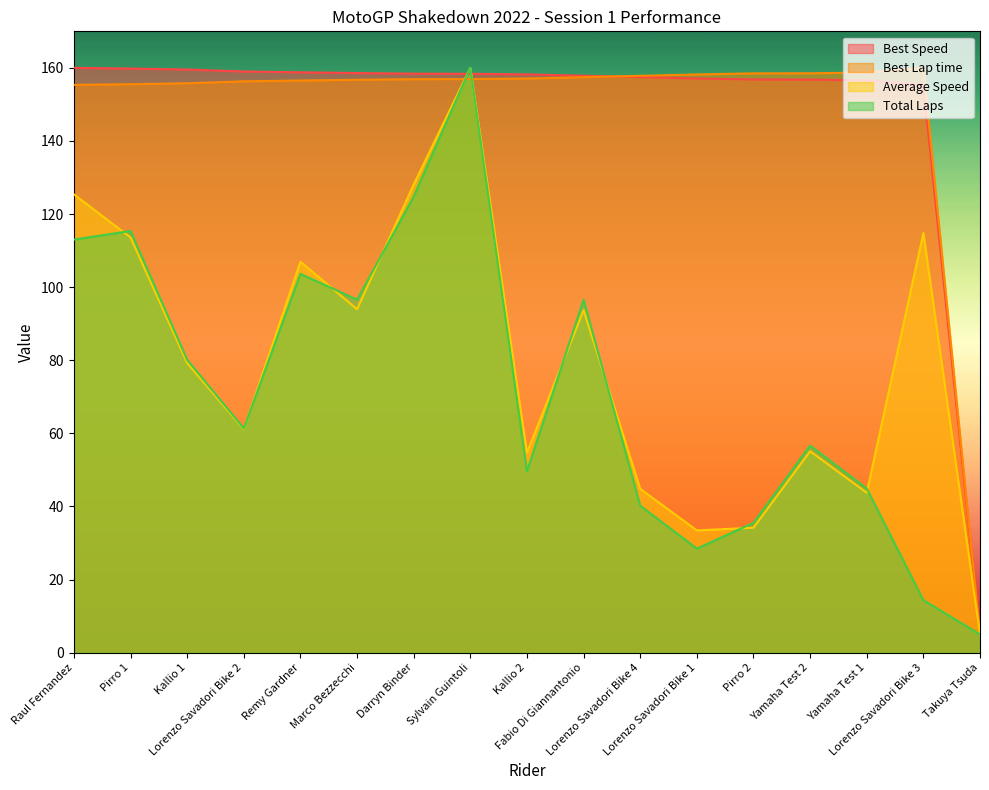

The Best Lap time series shows 224.4 at Pirro 1. True or false?

False